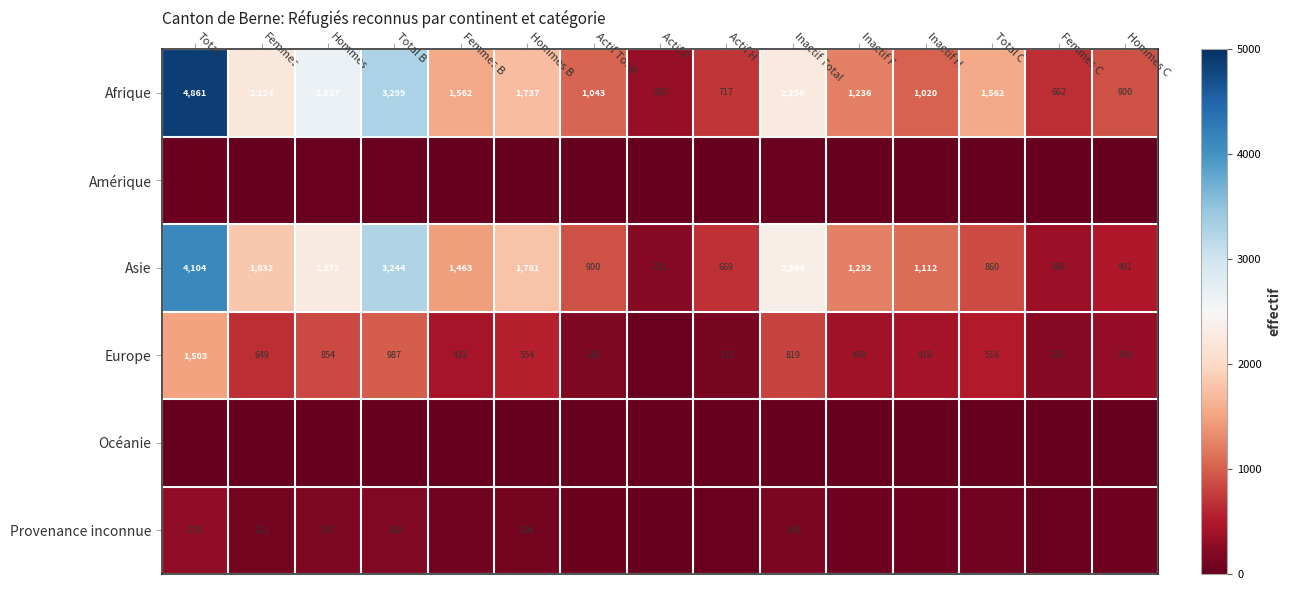

What is the average value of the Asie series?

1527